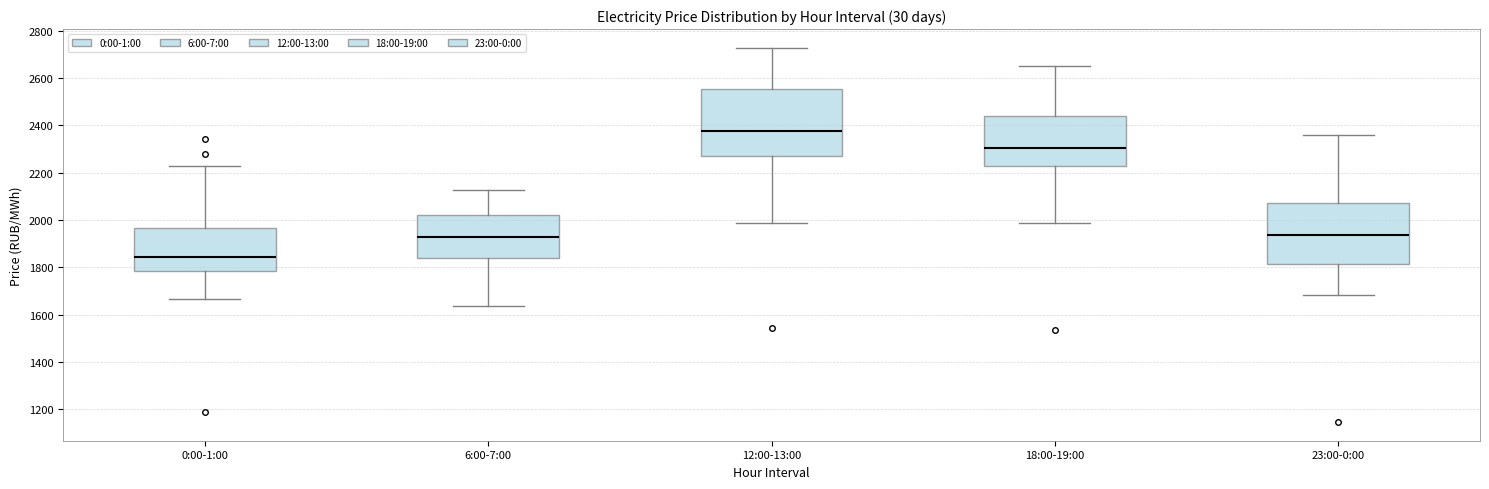

Reading left to right, read every box against the y-axis: the position of its median line, the range the box covers, and the ends of its whiskers. The values are not printed on the chart, so give them approximately, as read against the axis.

0:00-1:00: median 1840, box 1780 to 1960, whiskers 1660 to 2220
6:00-7:00: median 1920, box 1840 to 2020, whiskers 1640 to 2120
12:00-13:00: median 2380, box 2280 to 2560, whiskers 1980 to 2720
18:00-19:00: median 2300, box 2220 to 2440, whiskers 1980 to 2640
23:00-0:00: median 1940, box 1820 to 2080, whiskers 1680 to 2360